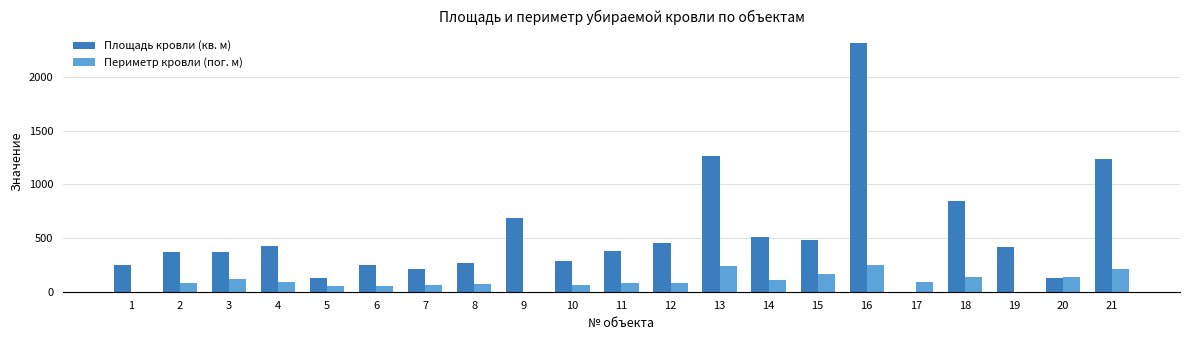

The value of Периметр кровли (пог. м) at 20 is 44.7. True or false?

False